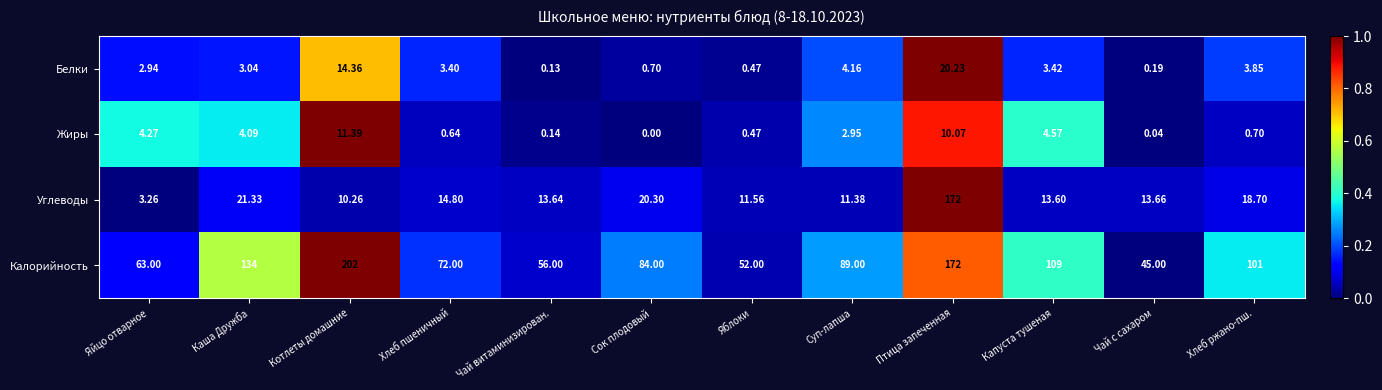

Which series has the widest spread of values?

Углеводы